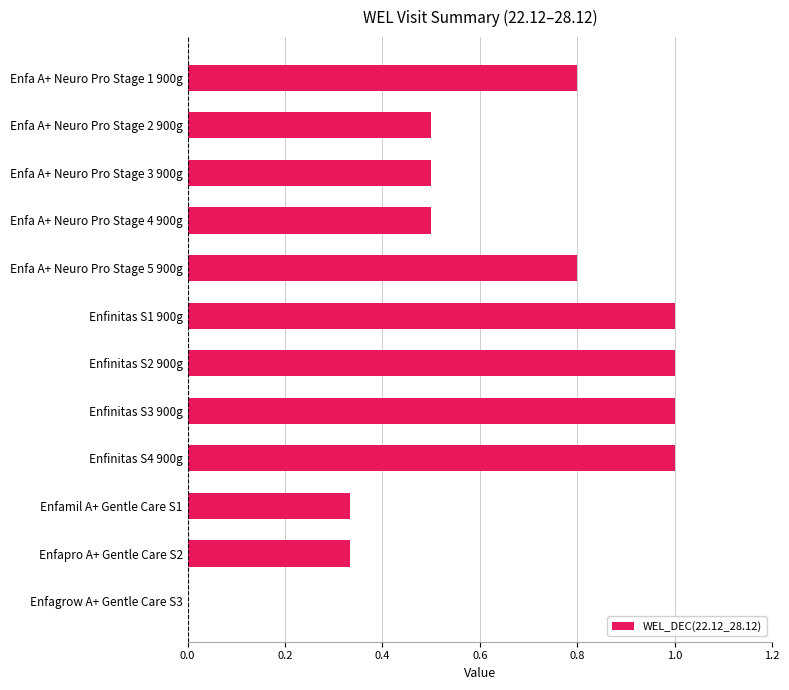

What is the greatest value displayed?

1.0